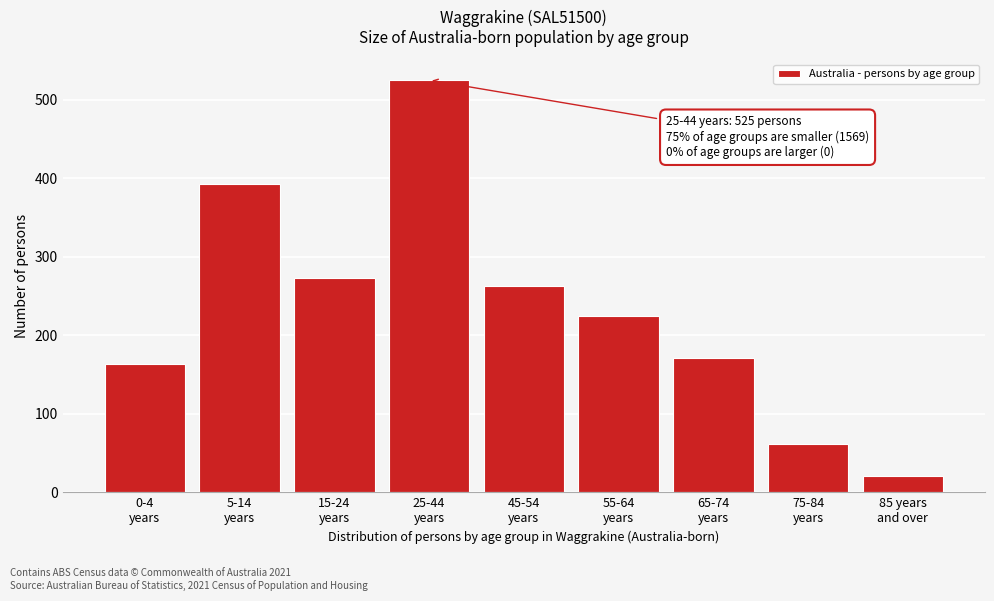

Reading left to right, what are all the values shown in this chart?

163	392	273	525	263	224	171	62	21